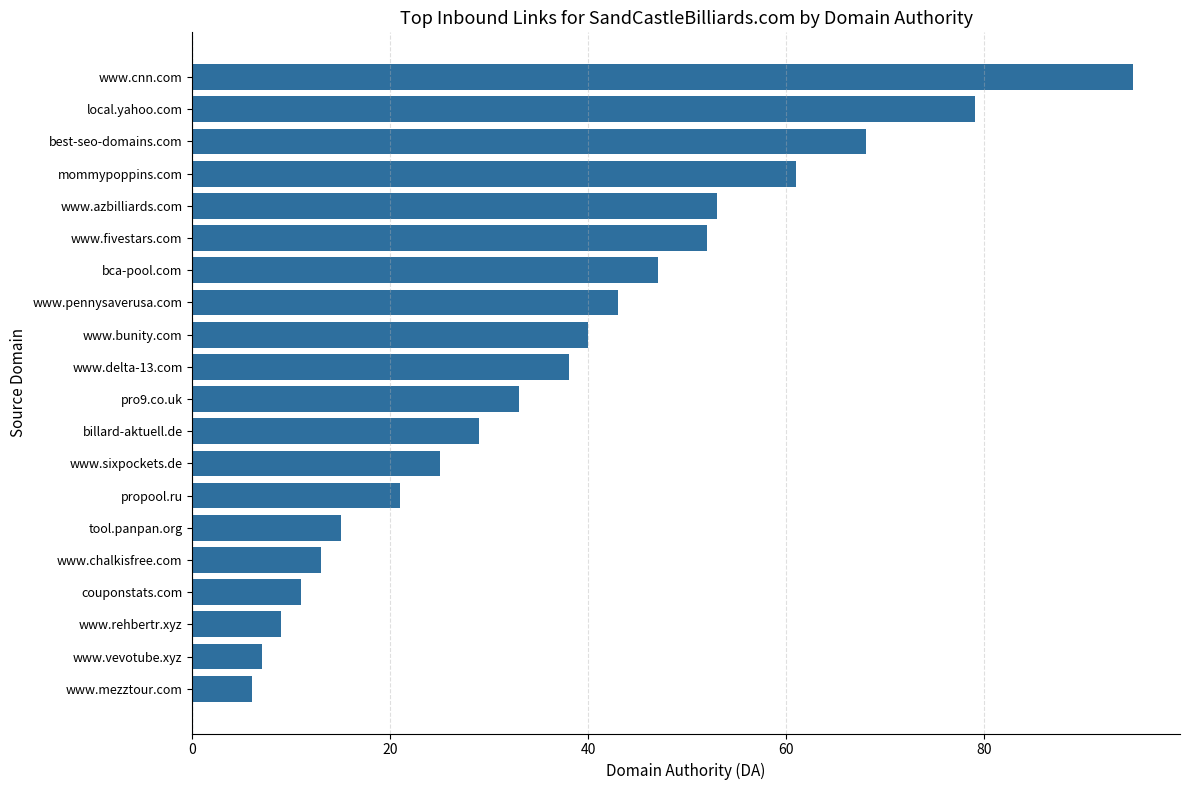

Which label corresponds to the smallest value in the chart?

www.mezztour.com